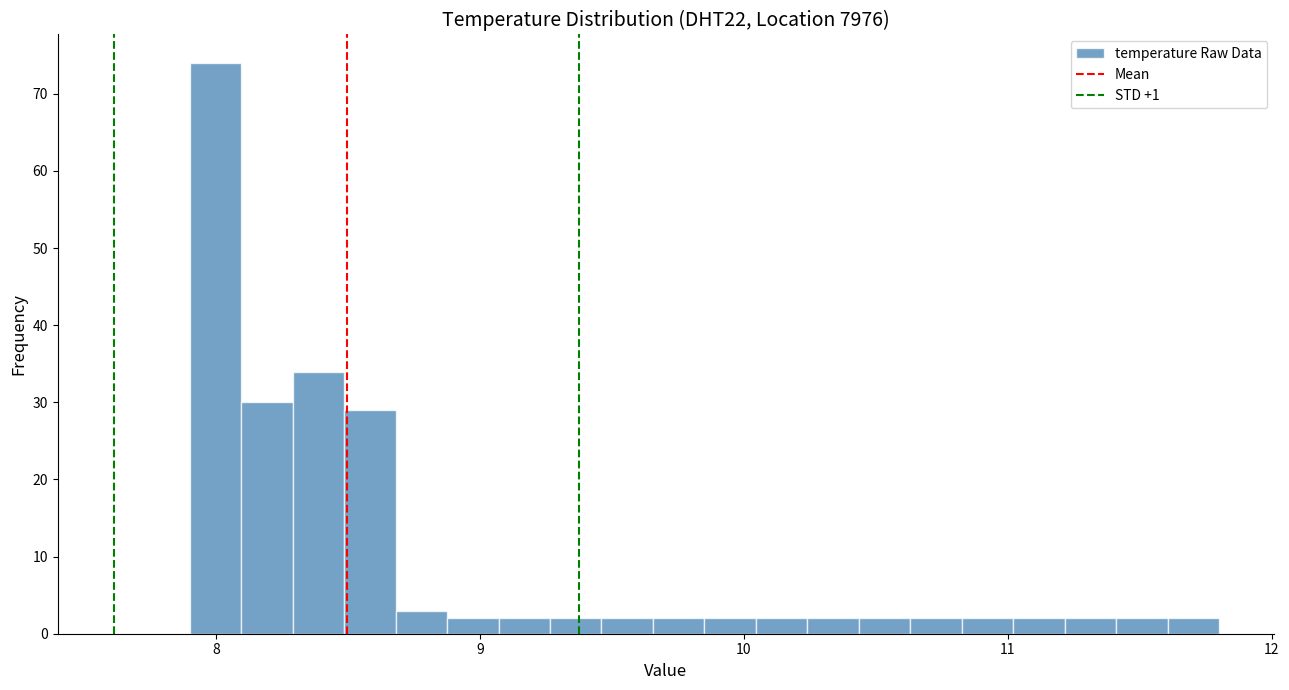

Read against the x-axis, roughly where is the centre of the tallest bar?

8.0